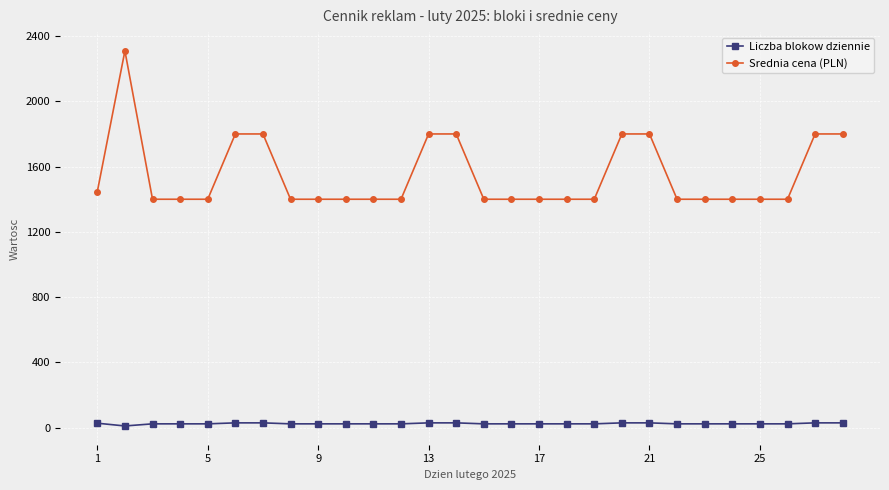

What is the maximum value shown in the chart?

2309